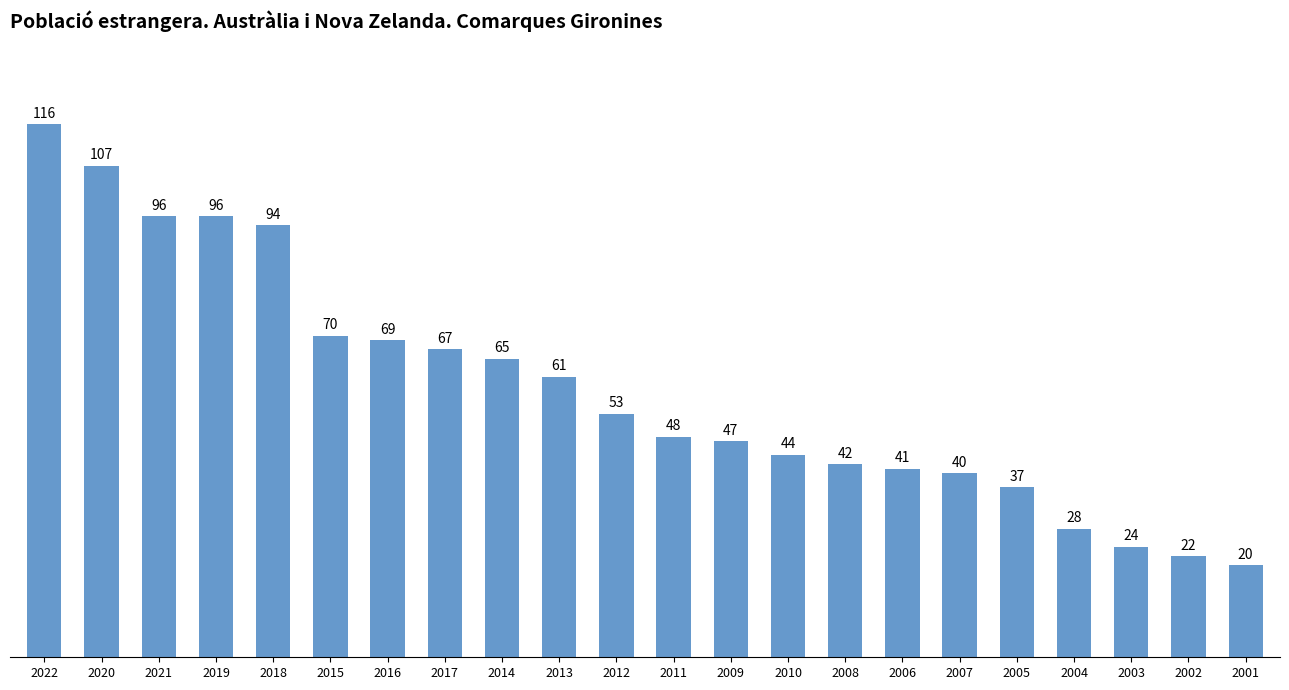

What is the ratio of the value at 2011 to the value at 2007?

1.2